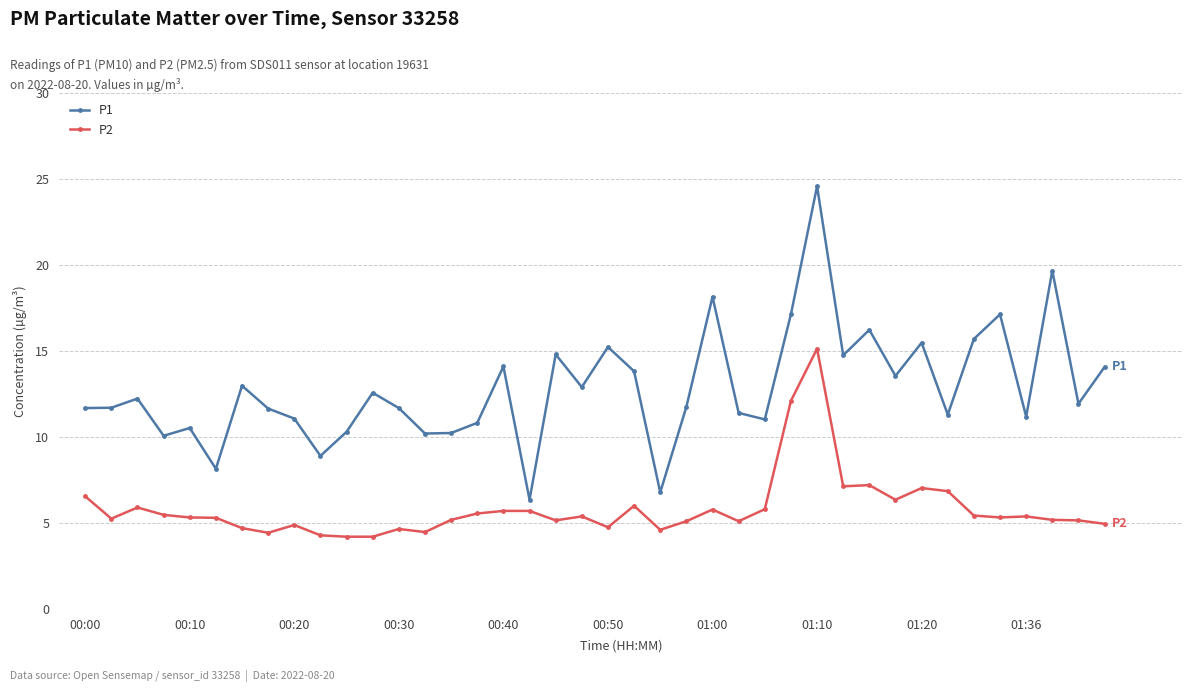

What is the value of the P2 point at the 20th from the left?

5.4